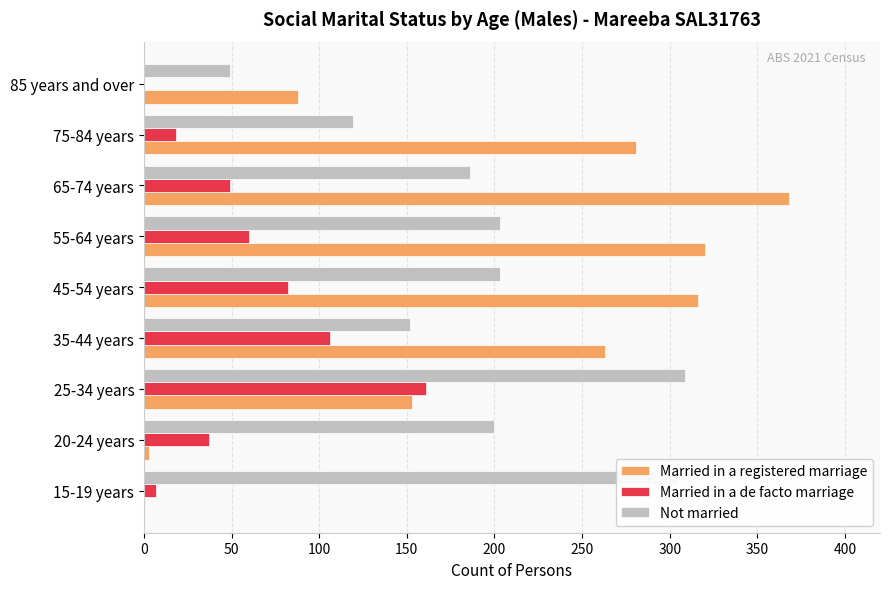

Where is Not married nearest to the value 179?

65-74 years